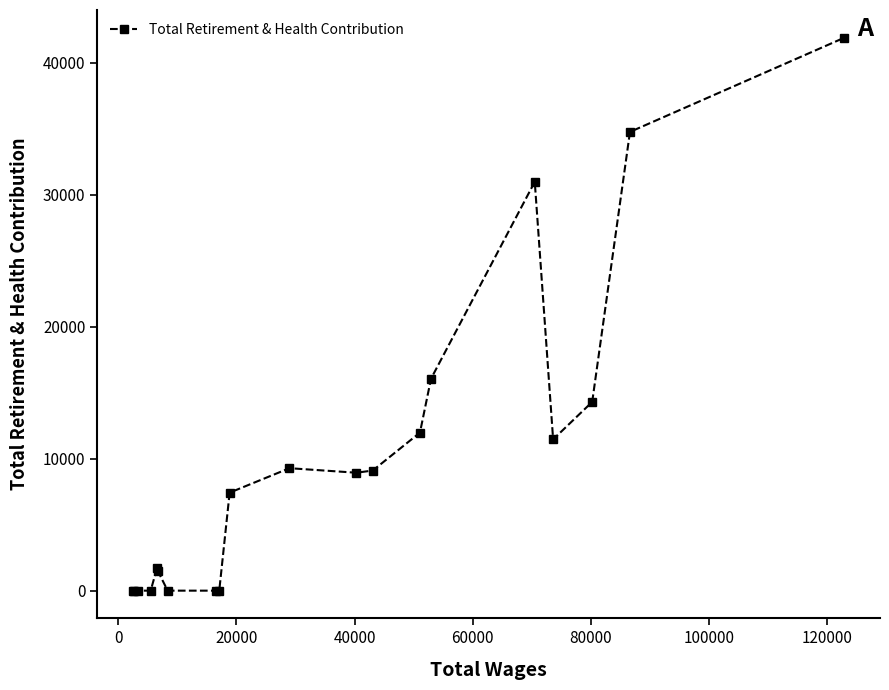

What is the difference between the second highest and second lowest values?

34770